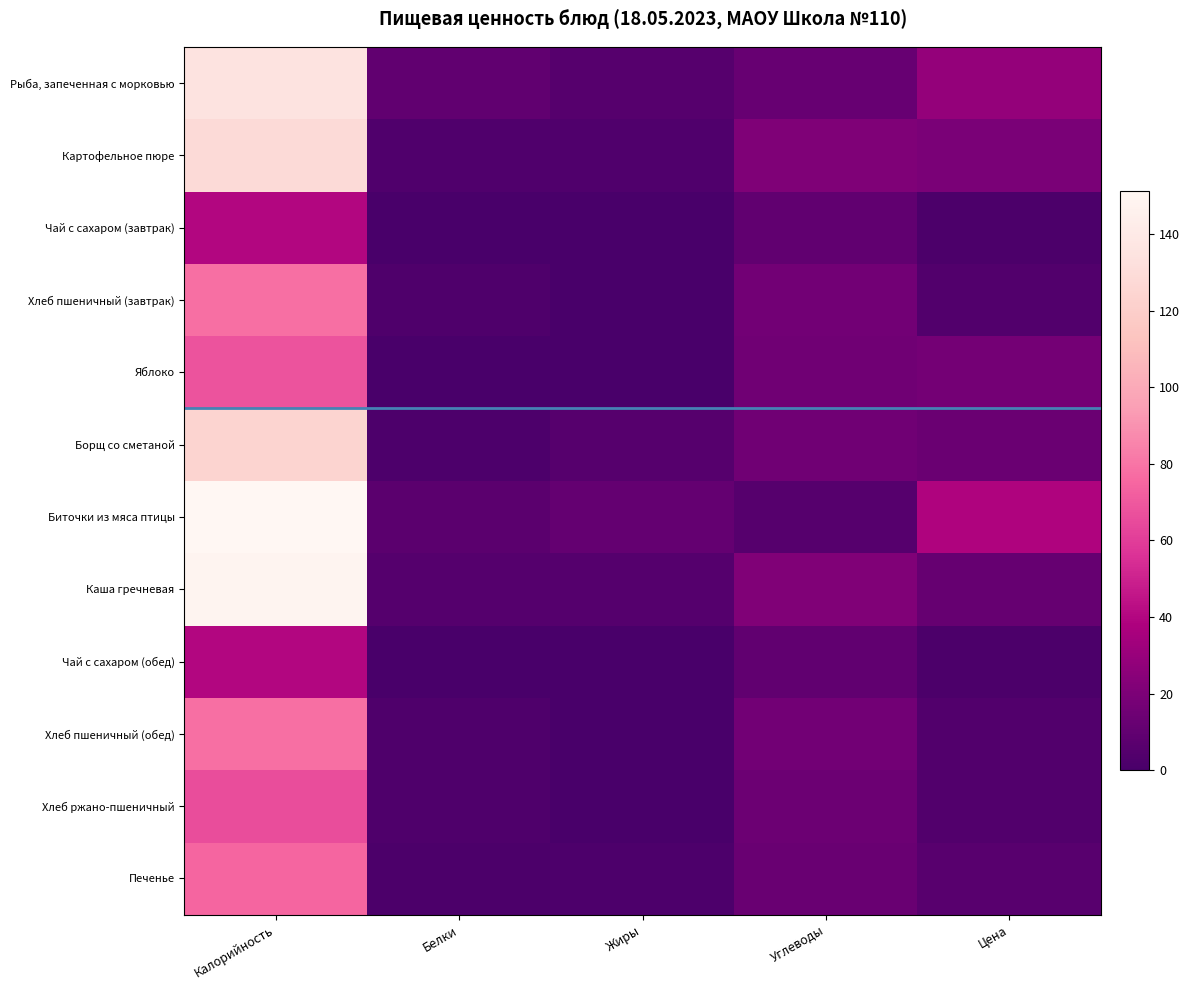

Reading left to right, list all the values displayed in this chart.

Рыба, запеченная с морковью: Калорийность=134.7	Белки=9.5	Жиры=5.3	Углеводы=12.2	Цена=28.5
Картофельное пюре: Калорийность=128.5	Белки=3.3	Жиры=3.5	Углеводы=20.9	Цена=19.5
Чай с сахаром (завтрак): Калорийность=39.9	Белки=0.0	Жиры=0.0	Углеводы=10.0	Цена=1.7
Хлеб пшеничный (завтрак): Калорийность=78.0	Белки=2.4	Жиры=0.3	Углеводы=16.5	Цена=3.7
Яблоко: Калорийность=68.0	Белки=0.4	Жиры=0.4	Углеводы=15.7	Цена=17.1
Борщ со сметаной: Калорийность=123.8	Белки=2.3	Жиры=5.9	Углеводы=15.4	Цена=13.5
Биточки из мяса птицы: Калорийность=151.2	Белки=7.3	Жиры=11.1	Углеводы=5.3	Цена=38.7
Каша гречневая: Калорийность=148.6	Белки=4.8	Жиры=4.9	Углеводы=21.5	Цена=11.5
Чай с сахаром (обед): Калорийность=39.9	Белки=0.0	Жиры=0.0	Углеводы=10.0	Цена=1.7
Хлеб пшеничный (обед): Калорийность=78.0	Белки=2.4	Жиры=0.3	Углеводы=16.5	Цена=3.7
Хлеб ржано-пшеничный: Калорийность=66.0	Белки=2.4	Жиры=0.3	Углеводы=13.8	Цена=3.5
Печенье: Калорийность=74.5	Белки=1.5	Жиры=2.0	Углеводы=12.6	Цена=6.2